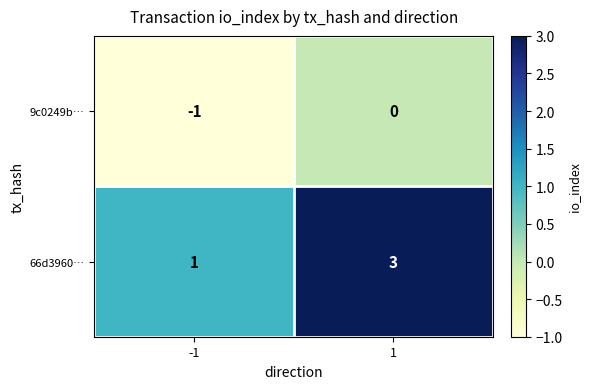

The value of 66d3960… at 1 is 5. True or false?

False